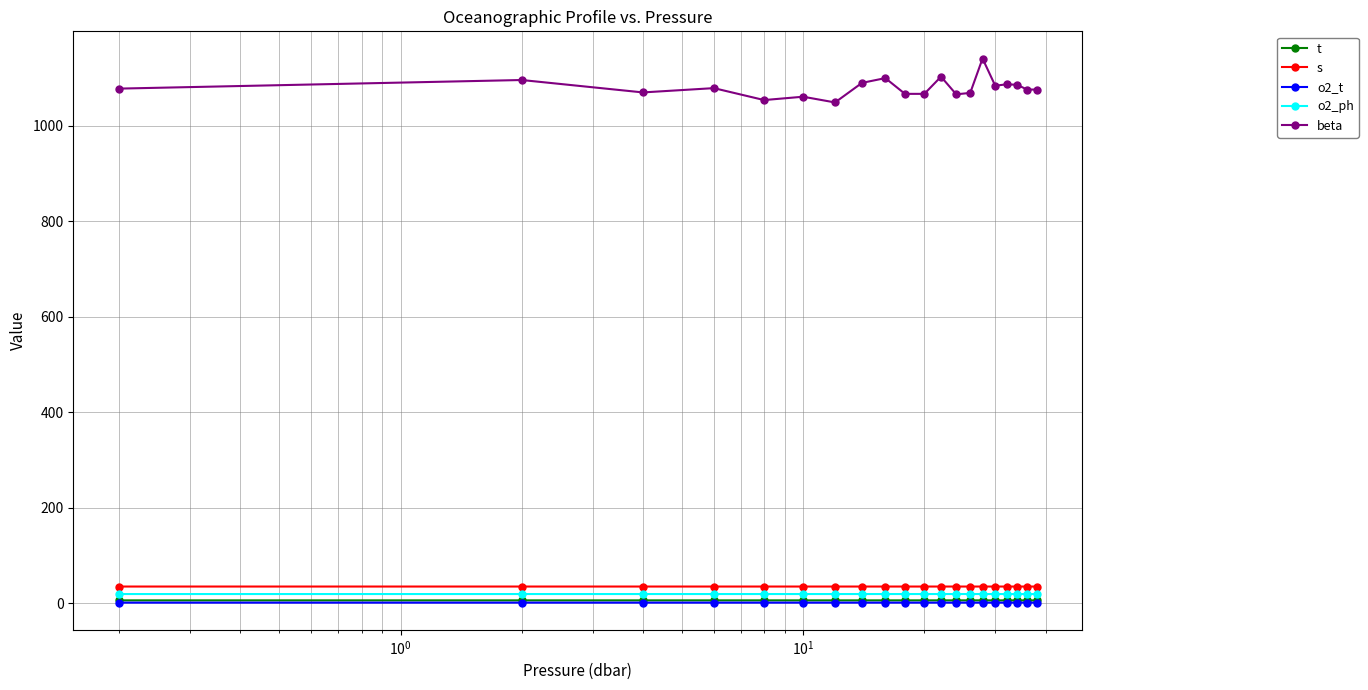

How many lines are shown in the chart?

5